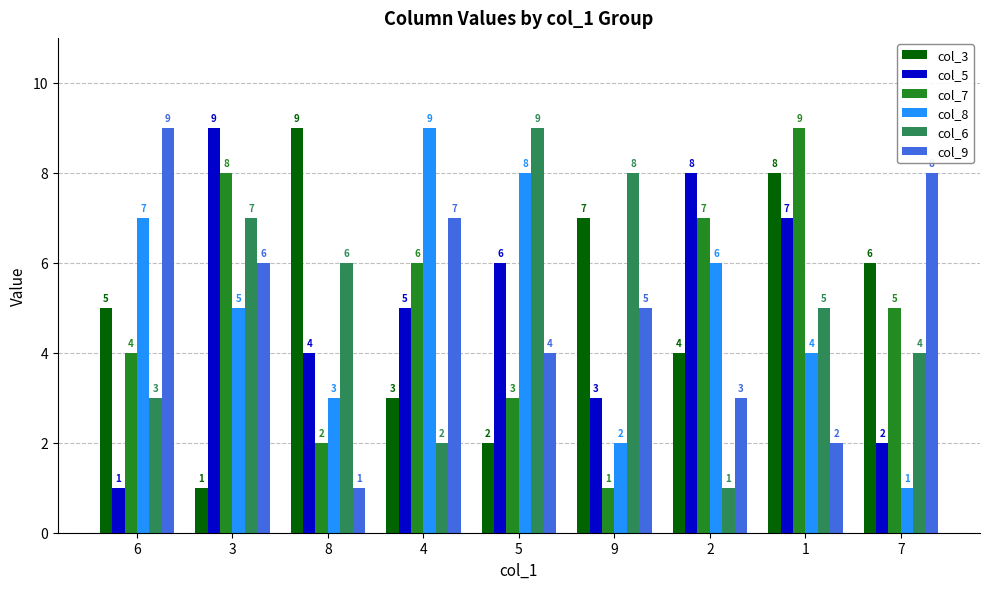

Reading left to right, what are all the values shown in this chart?

col_3: 6=5	3=1	8=9	4=3	5=2	9=7	2=4	1=8	7=6
col_5: 6=1	3=9	8=4	4=5	5=6	9=3	2=8	1=7	7=2
col_7: 6=4	3=8	8=2	4=6	5=3	9=1	2=7	1=9	7=5
col_8: 6=7	3=5	8=3	4=9	5=8	9=2	2=6	1=4	7=1
col_6: 6=3	3=7	8=6	4=2	5=9	9=8	2=1	1=5	7=4
col_9: 6=9	3=6	8=1	4=7	5=4	9=5	2=3	1=2	7=8